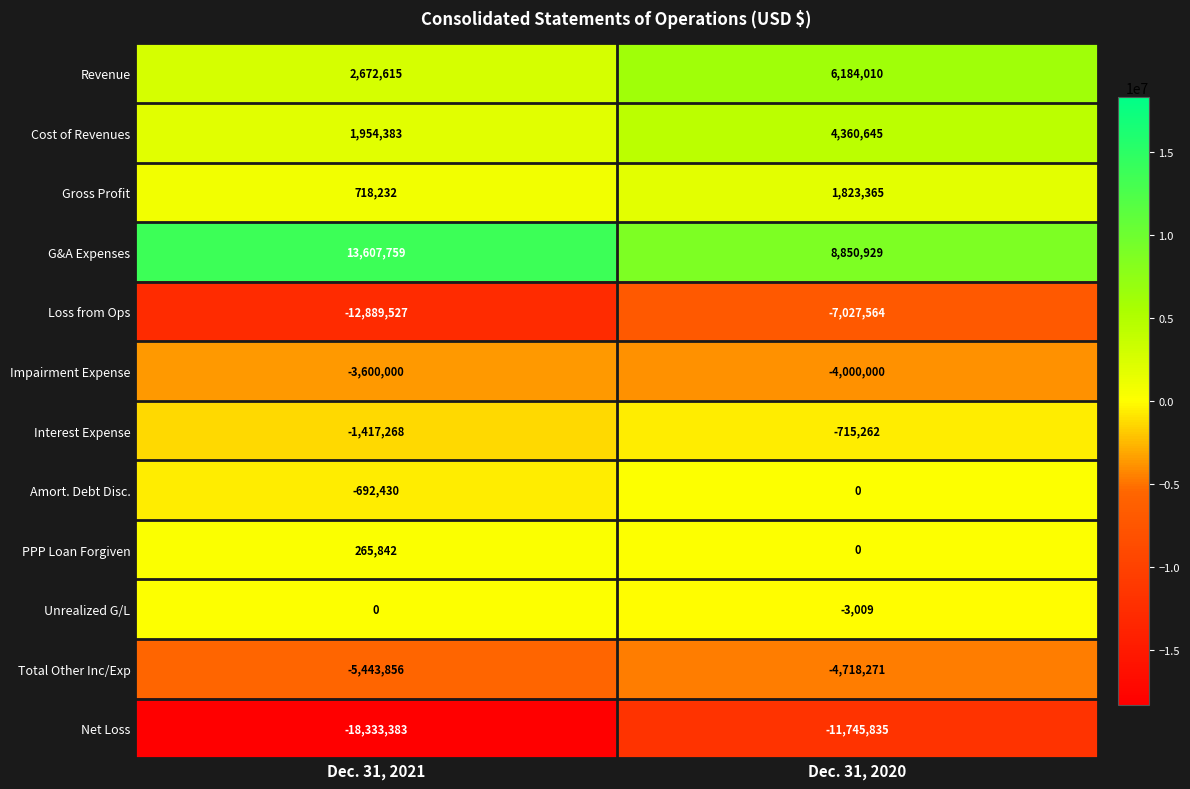

The Unrealized G/L series shows 0 at Dec. 31, 2021. True or false?

True